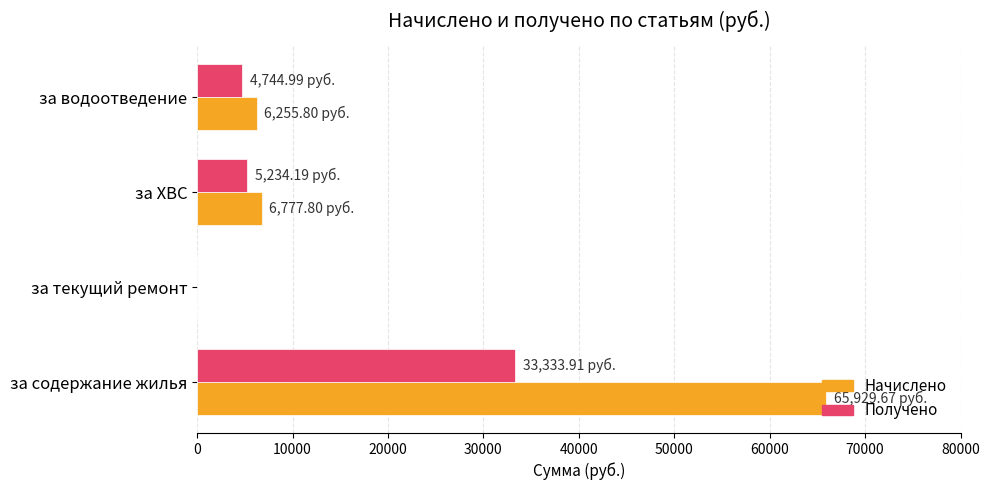

What is the sum of all Начислено values?

78963.3